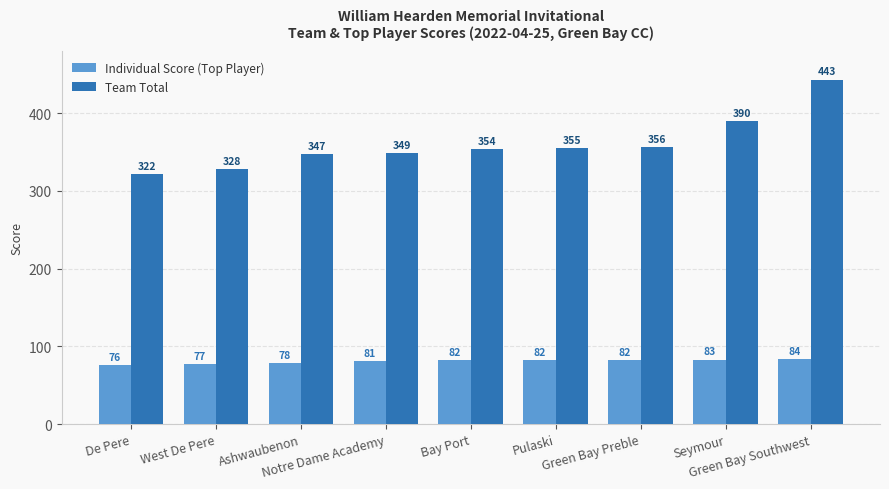

Which series changed the most between West De Pere and Ashwaubenon?

Team Total